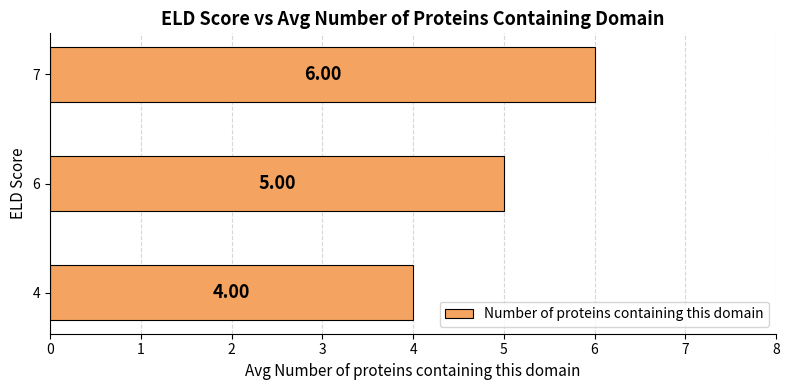

What is the difference between the maximum and minimum values?

2